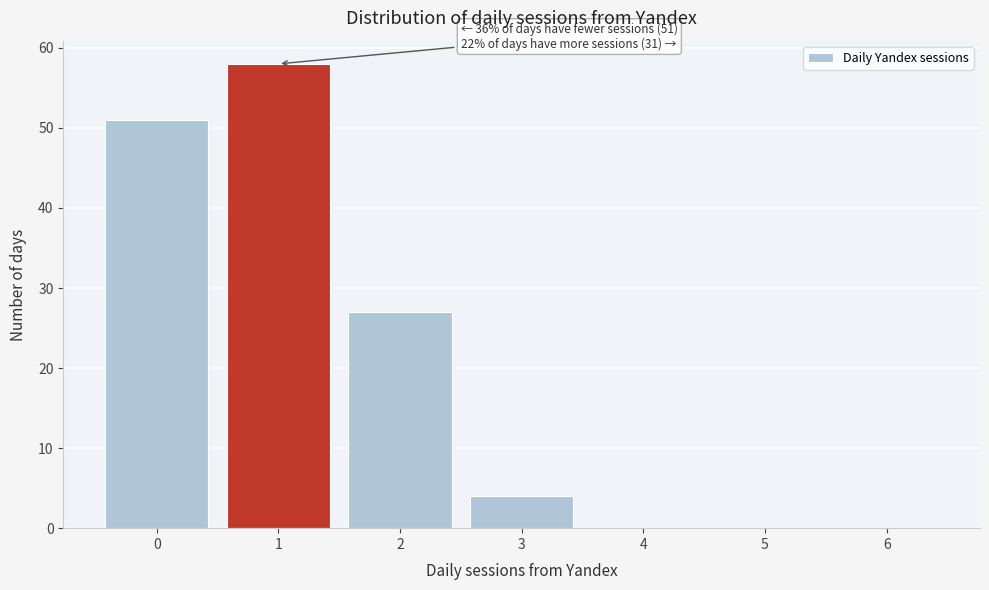

Which range on the x-axis has the tallest bar?

0.5 to 1.5